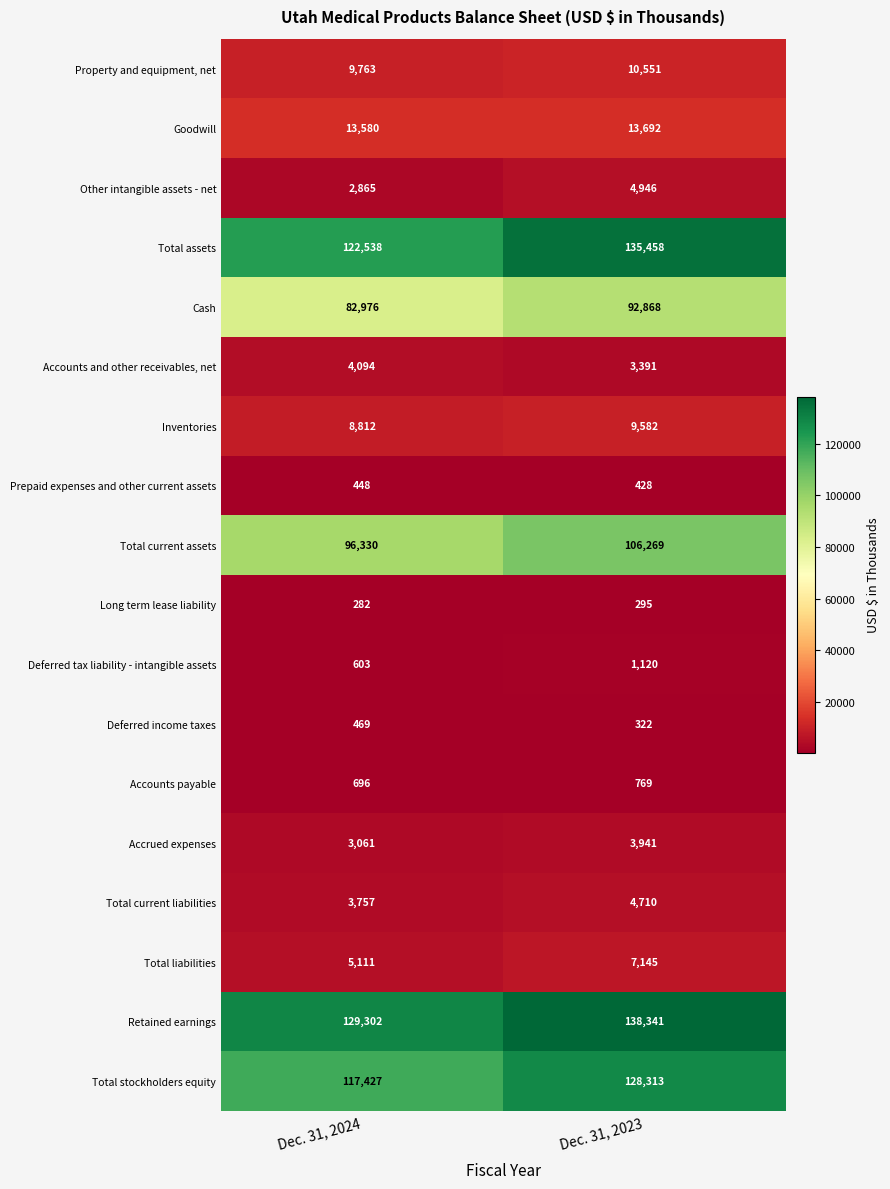

Where is Accrued expenses nearest to the value 3501?

Dec. 31, 2024